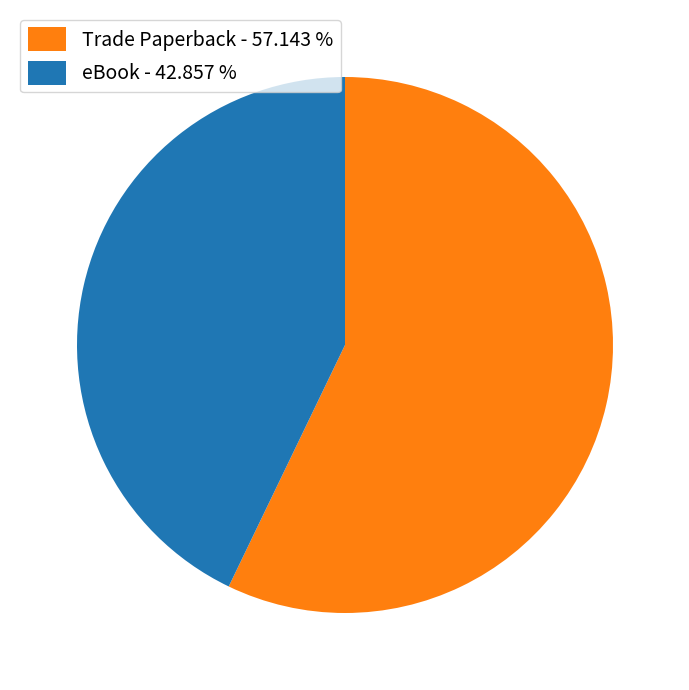

Which category accounts for the majority?

Trade Paperback